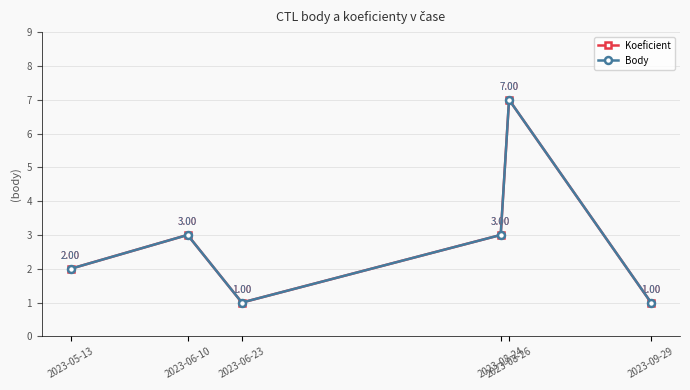

The Koeficient series shows 3 at 2023-06-10. True or false?

True